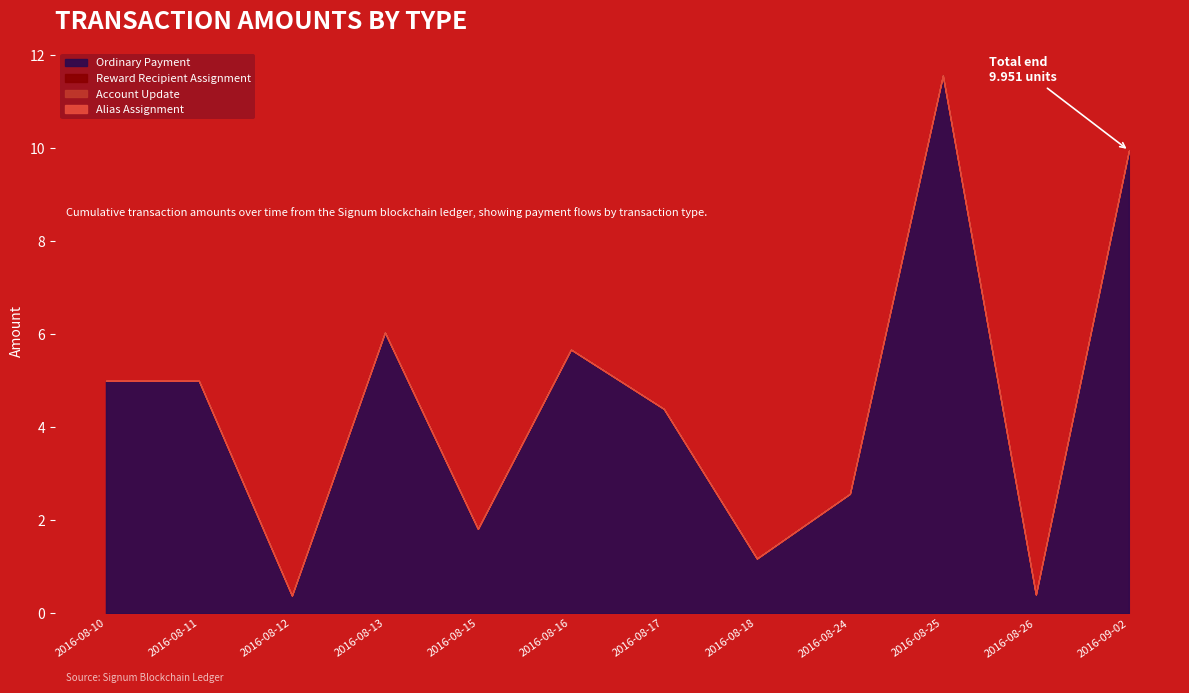

True or false: Ordinary Payment and Alias Assignment intersect in this chart.

False